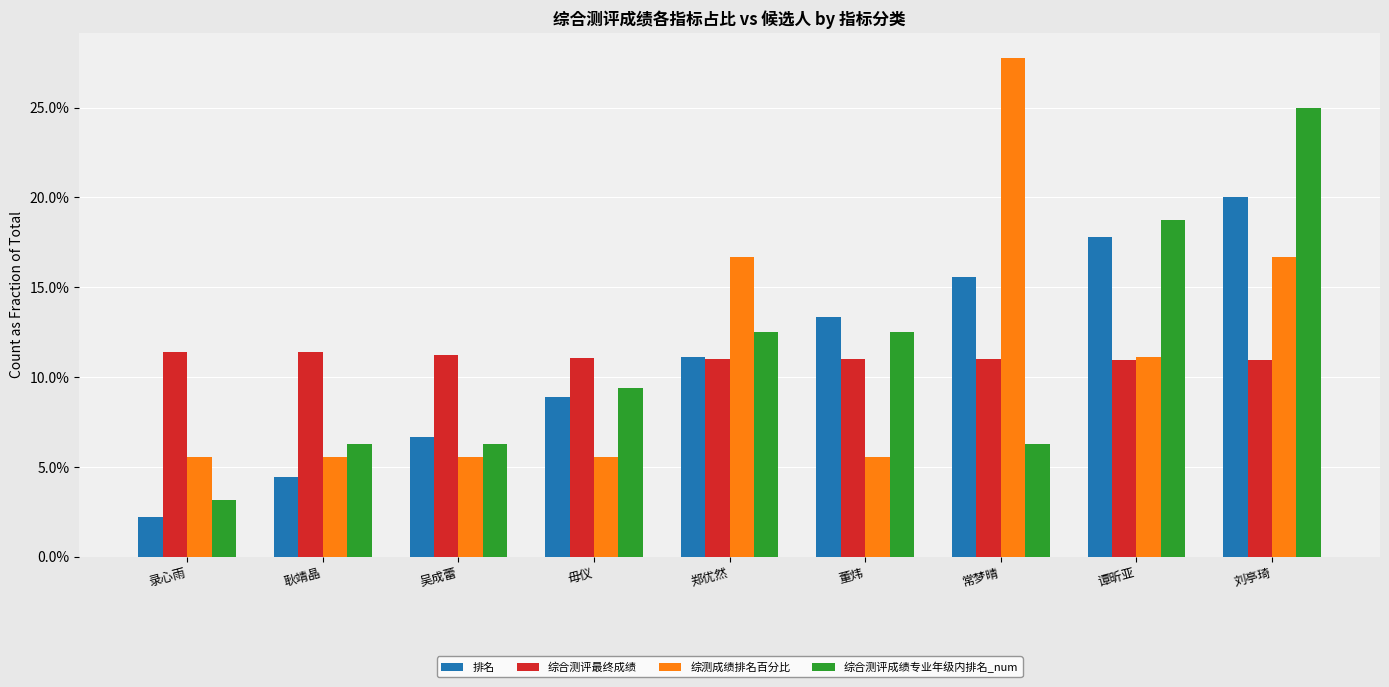

What value does the 综合测评最终成绩 series have at 郑优然?

0.1